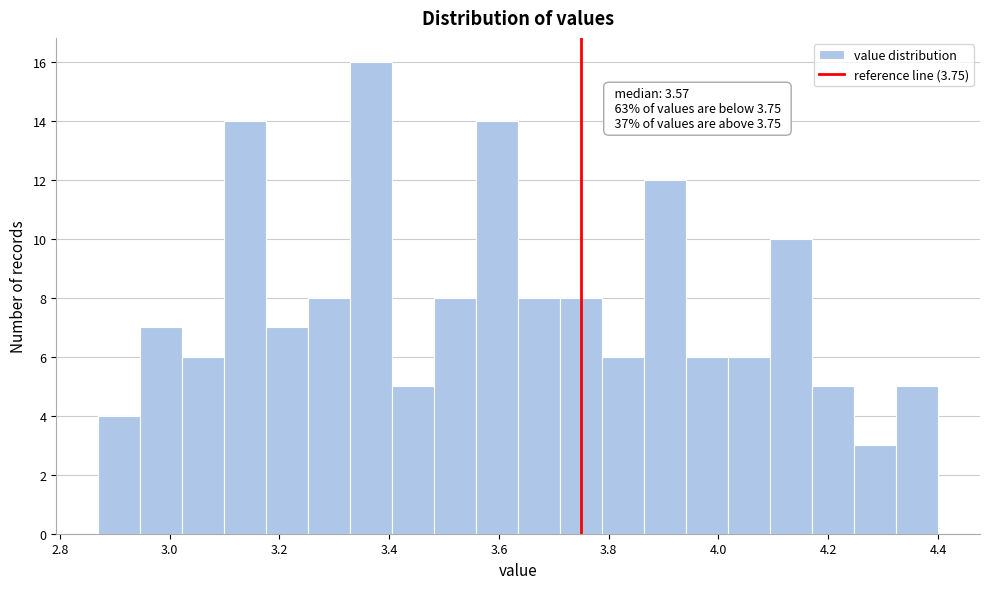

Read against the x-axis, roughly where is the centre of the tallest bar?

3.36